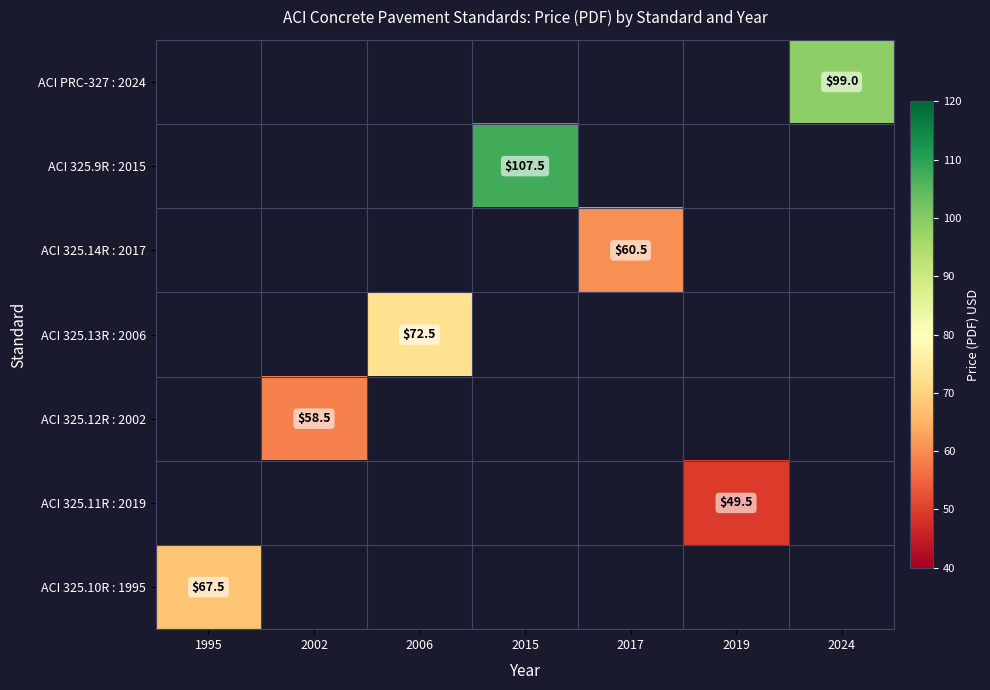

How many positive values does the ACI 325.10R : 1995 series have?

1